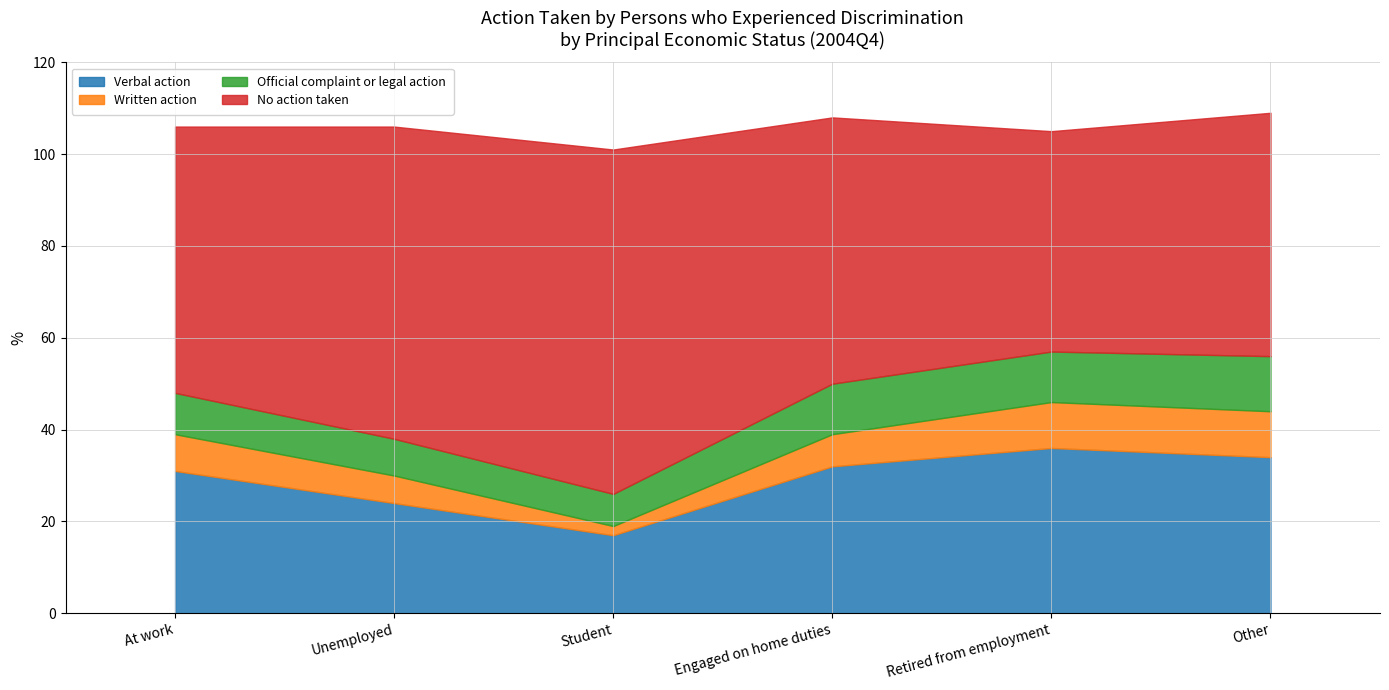

Reading left to right, extract all data points from this chart.

Verbal action: 31	24	17	32	36	34
Written action: 8	6	2	7	10	10
Official complaint or legal action: 9	8	7	11	11	12
No action taken: 58	68	75	58	48	53